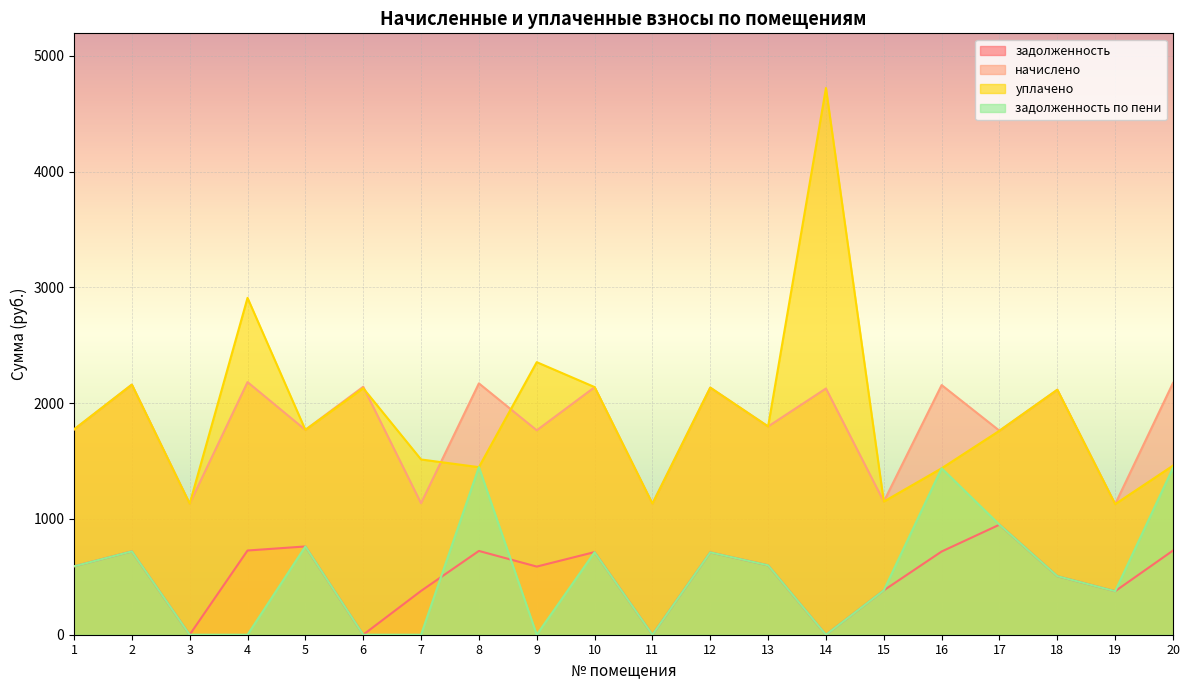

Count the number of categories in the chart.

20